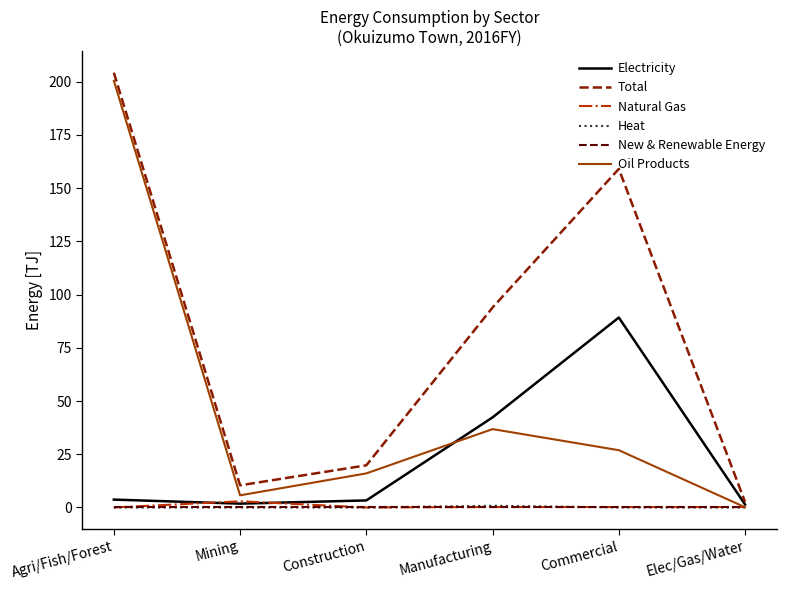

True or false: Oil Products has a value of 36.8 at Manufacturing.

True